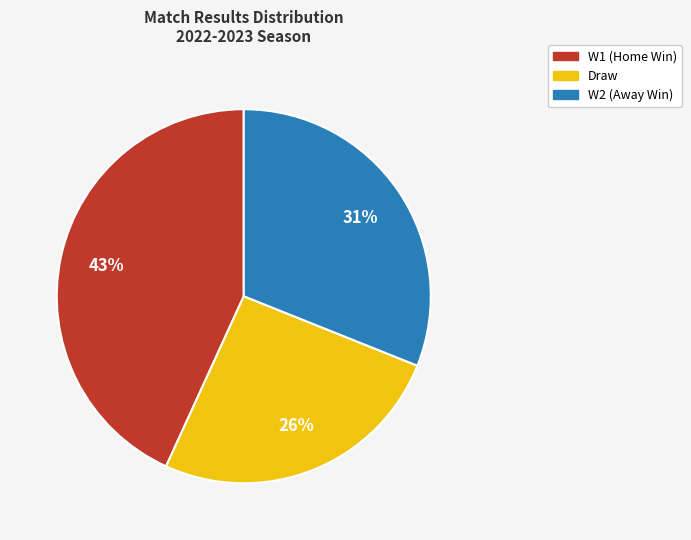

To the nearest percent, what is the difference between the largest and smallest slice percentages?

17%